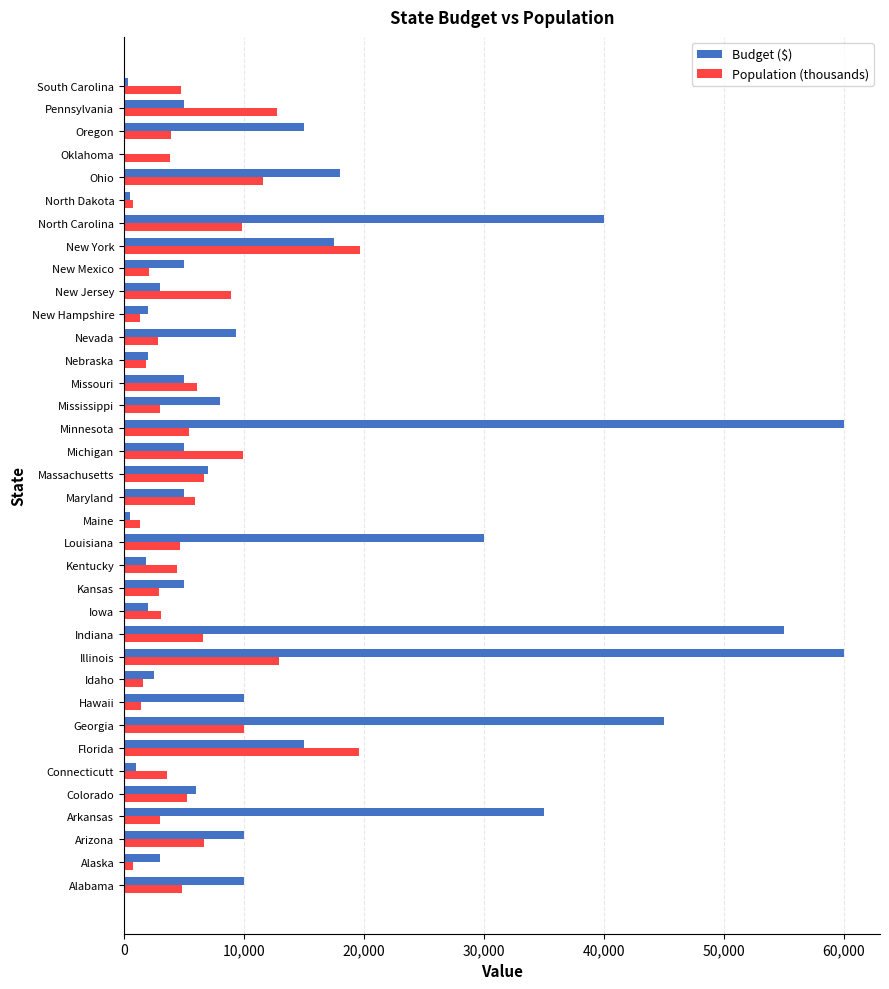

What is the sum of the Budget ($) values at Ohio and New Jersey?

21000.0